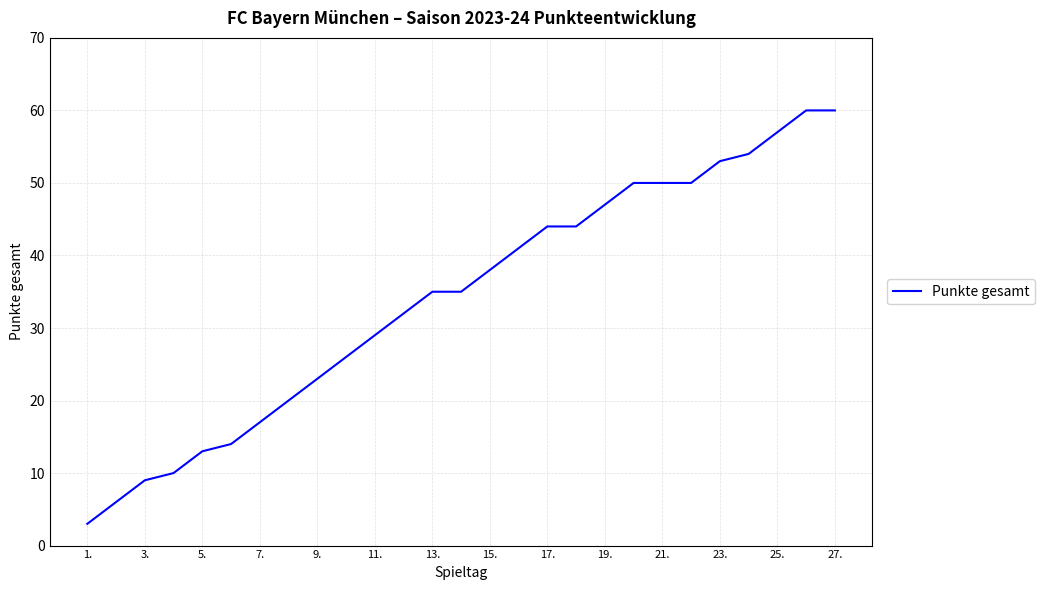

What is the difference between the maximum and minimum values?

57